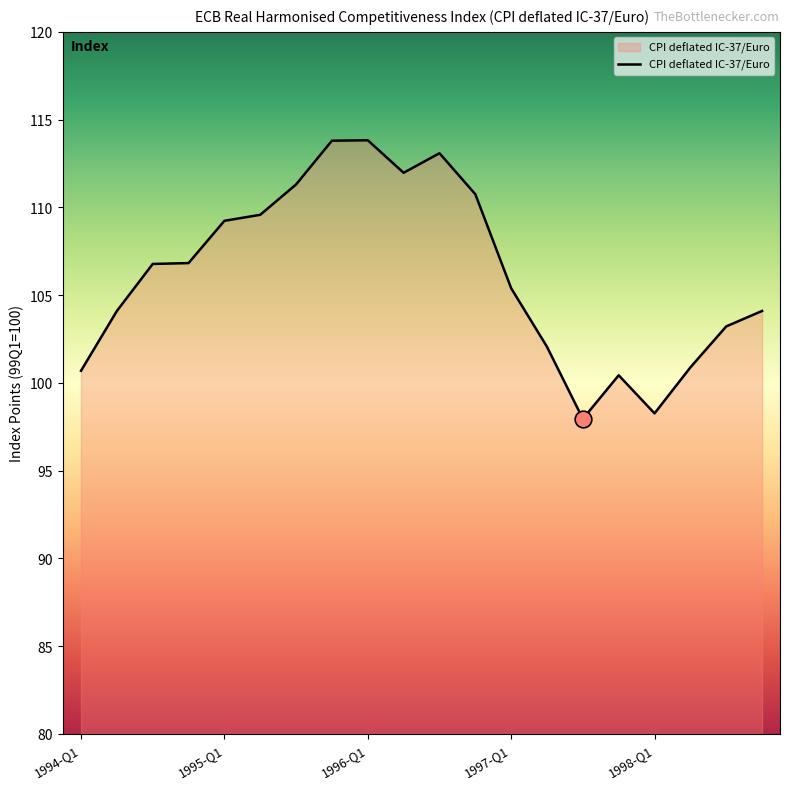

What is the minimum value shown in the chart?

97.9